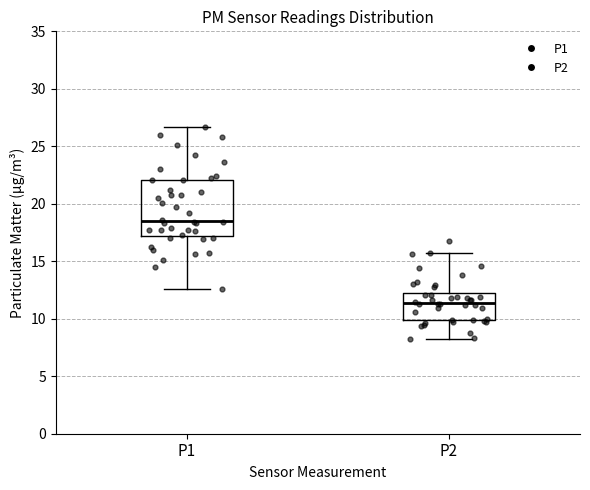

Which box's median line is the highest?

P1